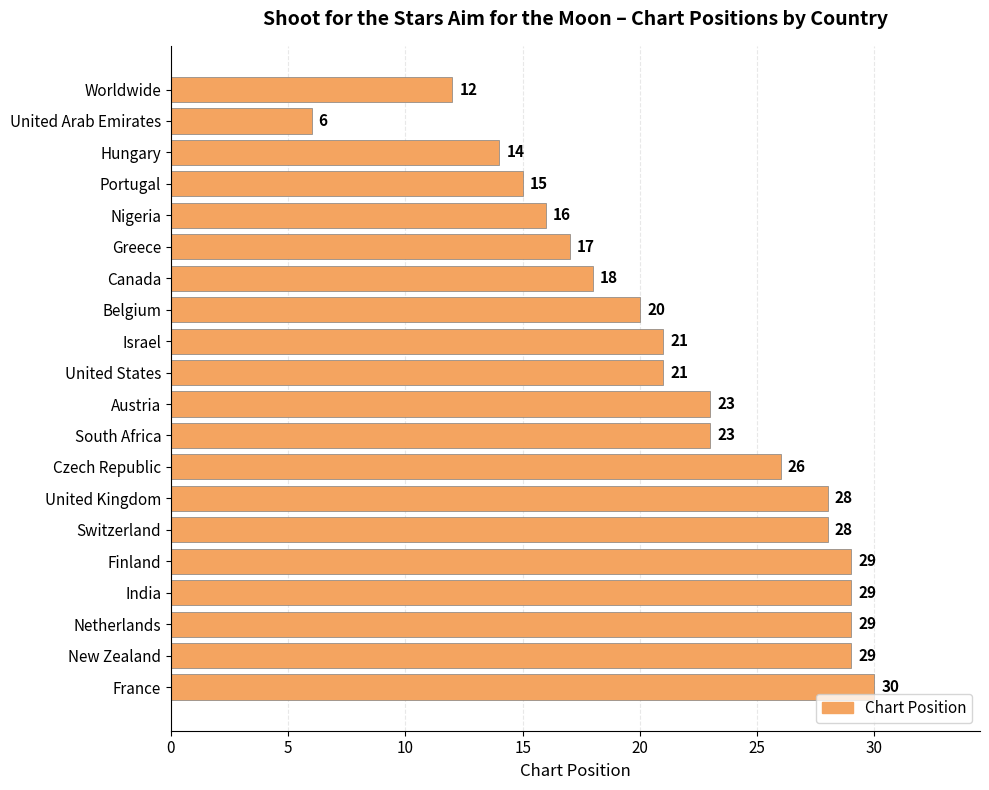

What is the minimum value shown in the chart?

6